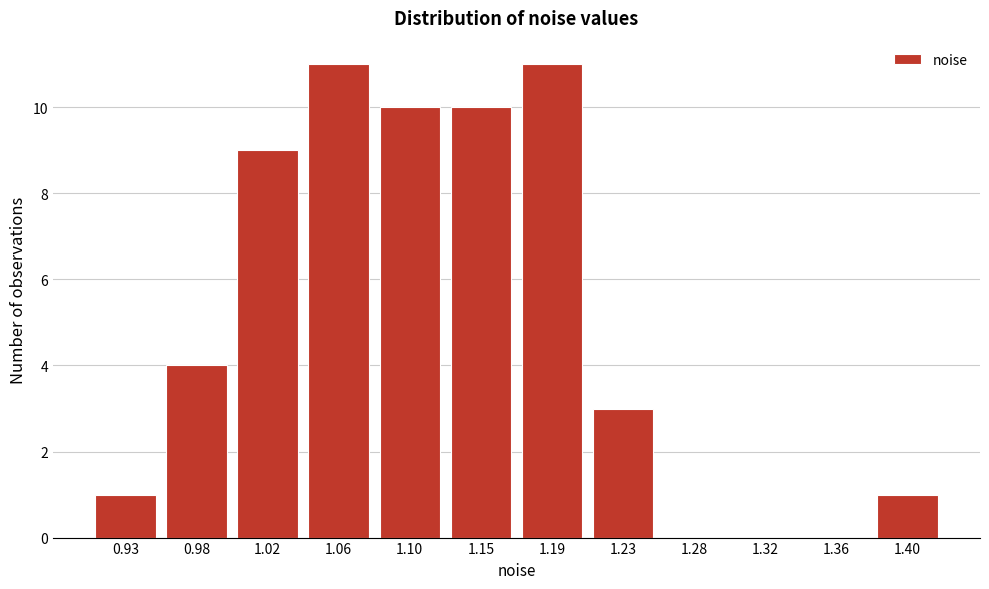

Reading left to right, list all the values displayed in this chart.

0.93=1	0.98=4	1.02=9	1.06=11	1.10=10	1.15=10	1.19=11	1.23=3	1.28=0	1.32=0	1.36=0	1.40=1